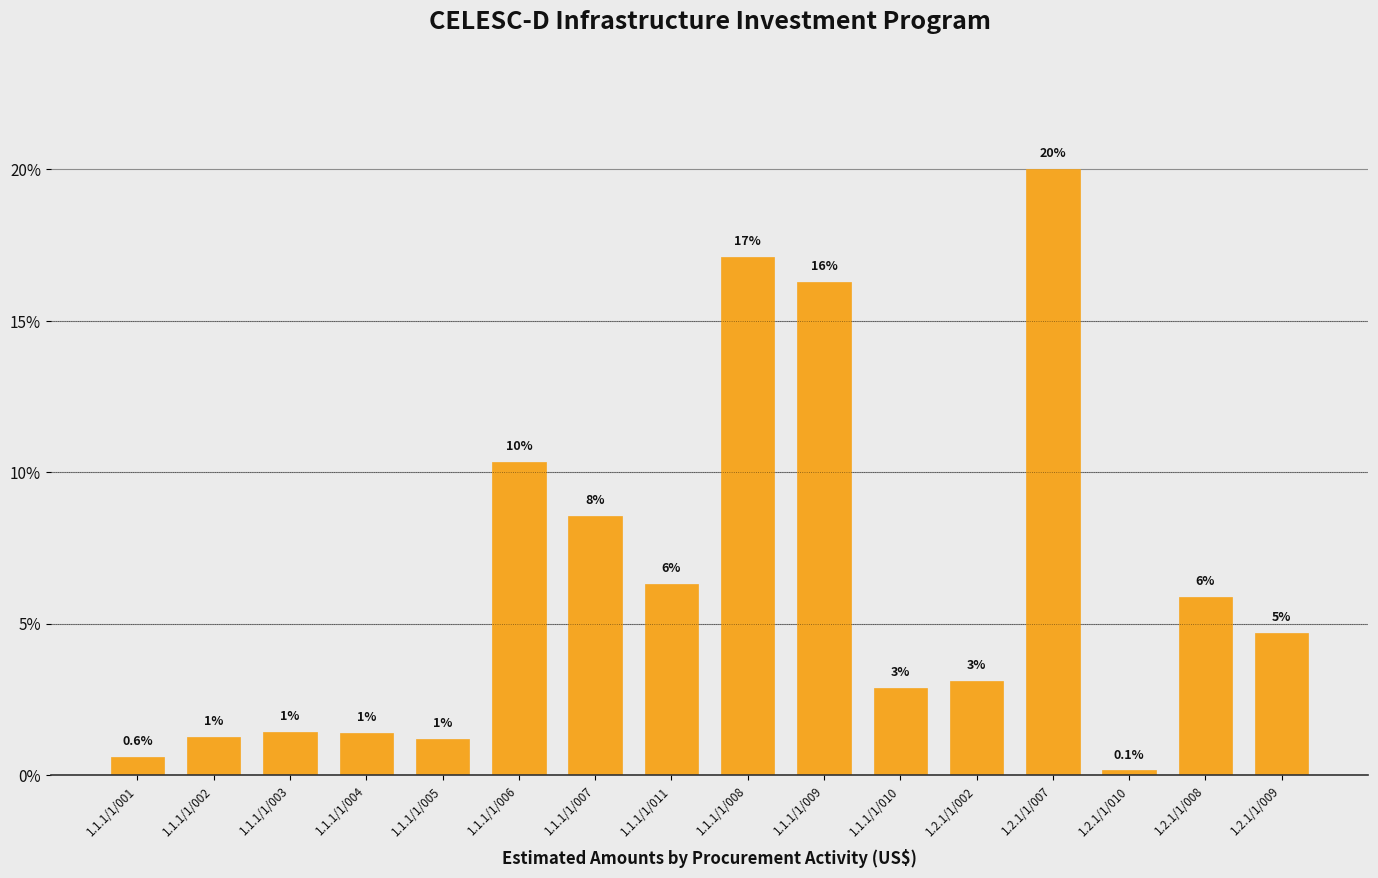

Reading left to right, list all the values displayed in this chart.

0.6	1.2	1.4	1.4	1.2	10.2	8.5	6.2	16.9	16.1	2.9	3.1	19.8	0.1	5.8	4.6